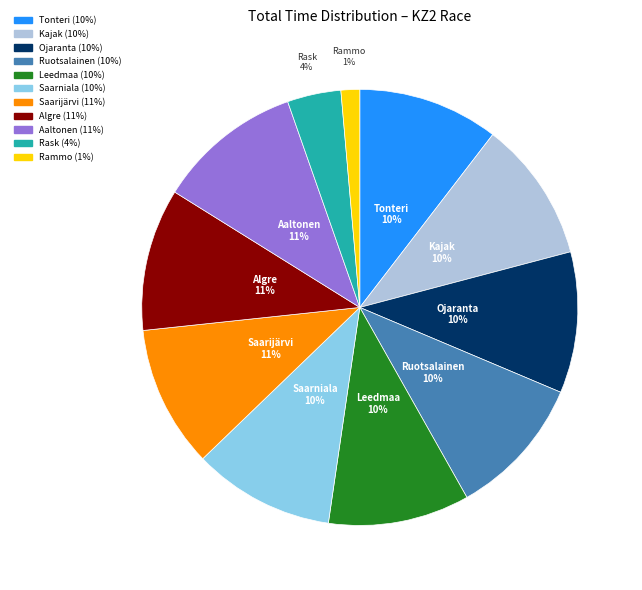

Is there any slice that represents more than half of the pie?

No